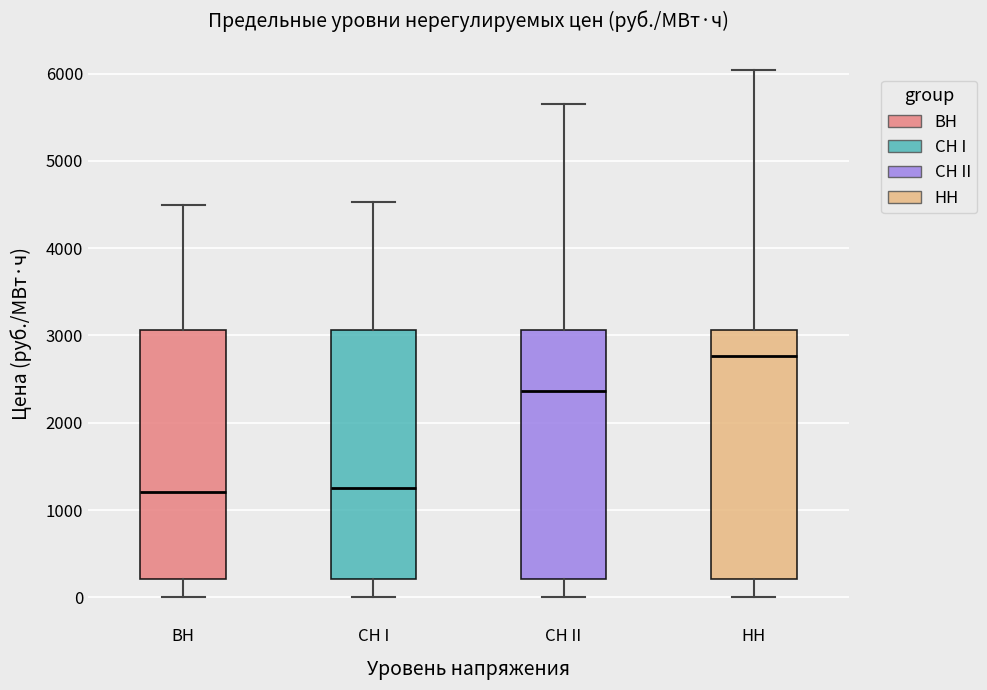

Which box's median line is the highest?

НН